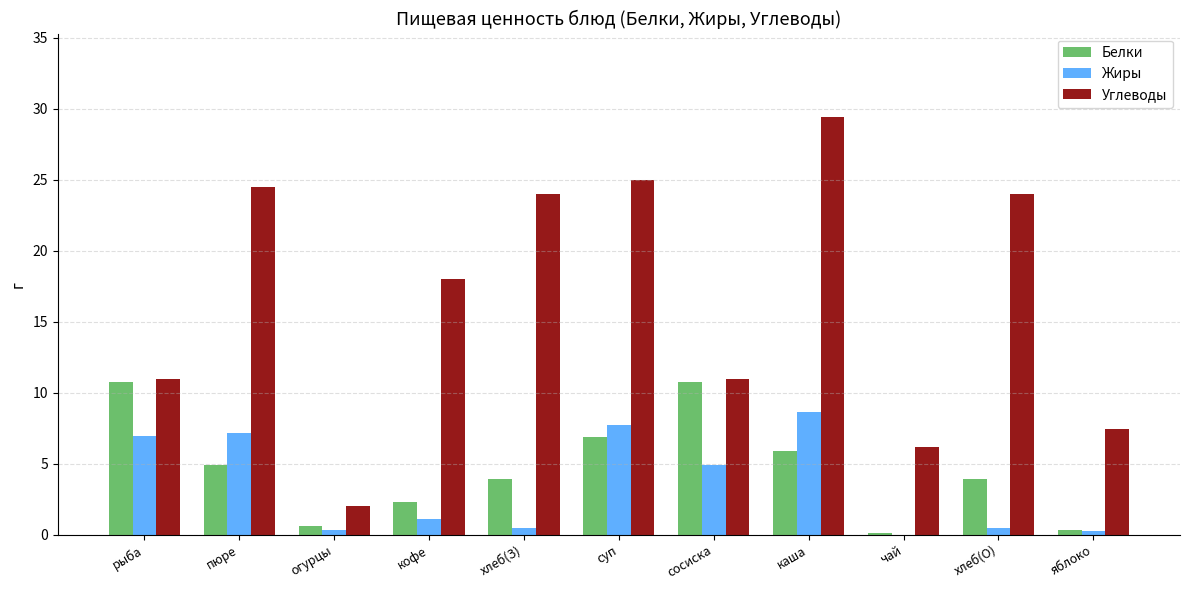

Which category has the highest value across all series?

каша